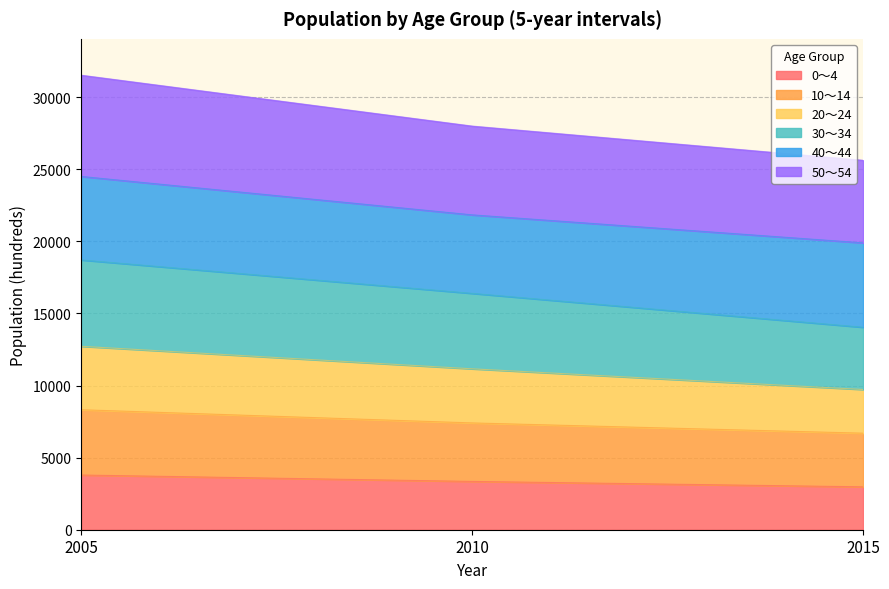

What is the total value across all series at 2015?

25618